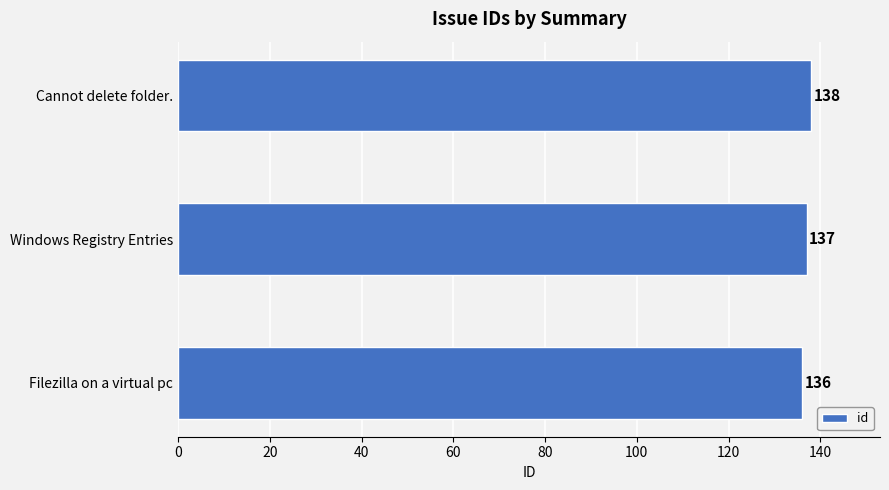

What is the minimum value shown in the chart?

136